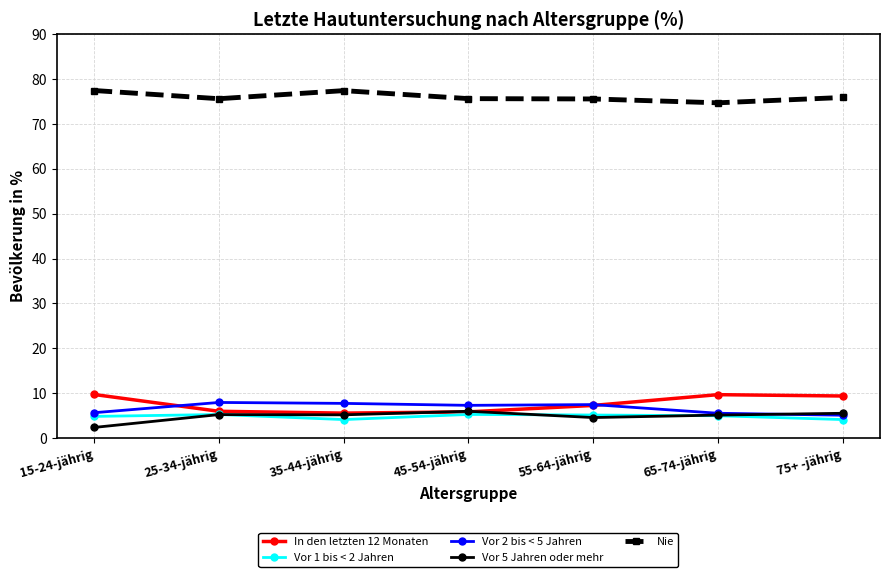

The value of Nie at 65-74-jährig is 74.7. True or false?

True